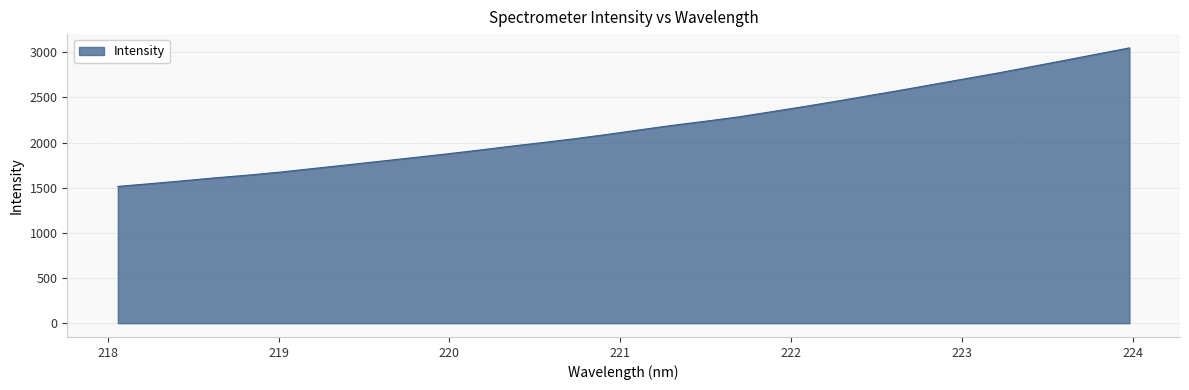

What is the maximum value shown in the chart?

3048.7